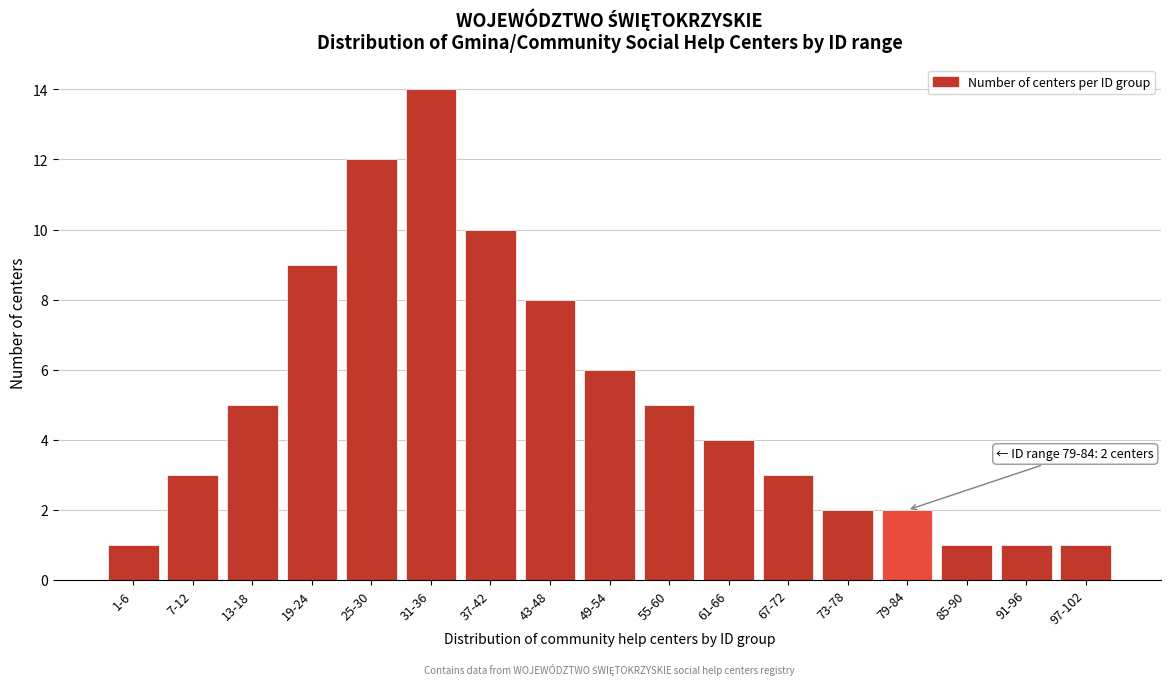

Reading left to right, transcribe all the data shown in this chart.

1-6=1	7-12=3	13-18=5	19-24=9	25-30=12	31-36=14	37-42=10	43-48=8	49-54=6	55-60=5	61-66=4	67-72=3	73-78=2	79-84=2	85-90=1	91-96=1	97-102=1